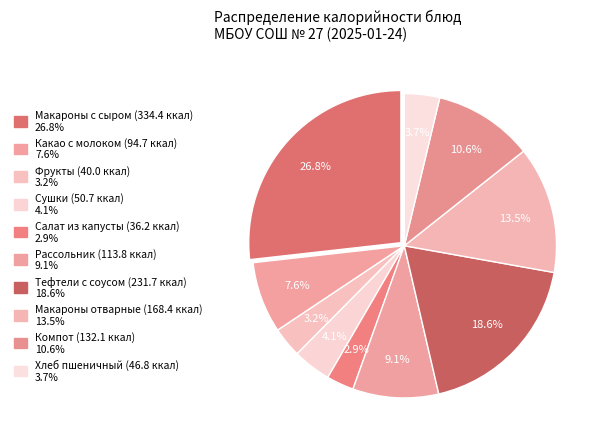

What is the largest slice in the pie chart?

Макароны с сыром